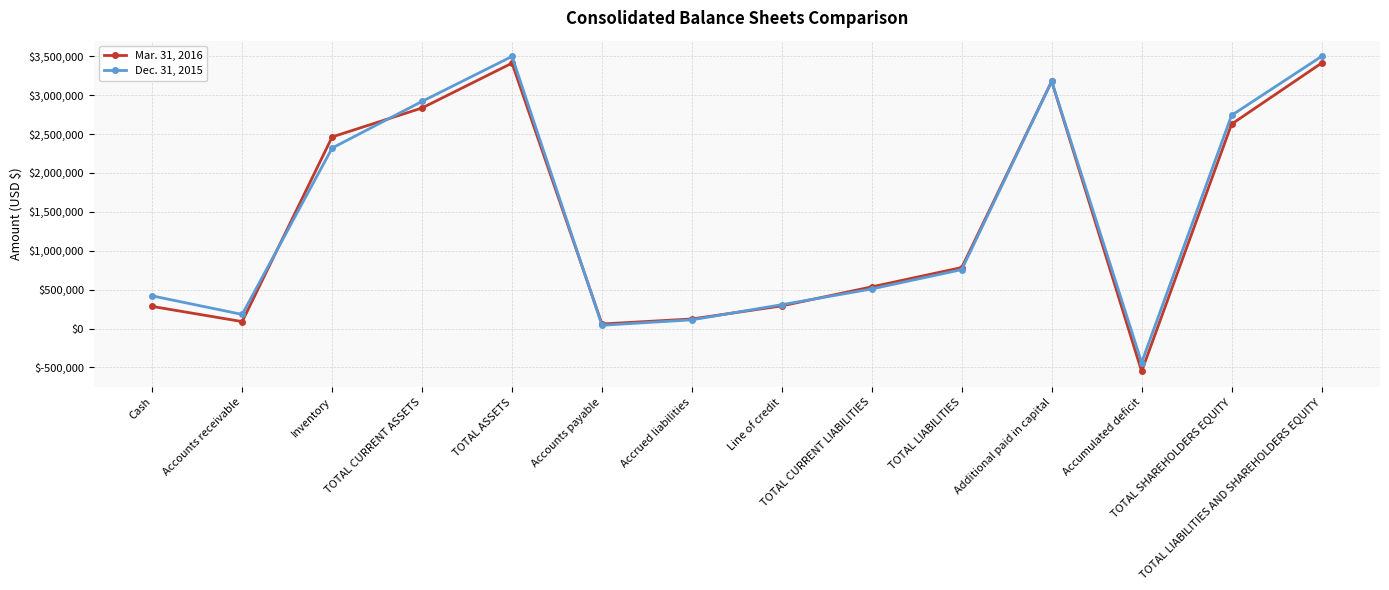

At which category does Dec. 31, 2015 reach its first local valley?

Accounts receivable